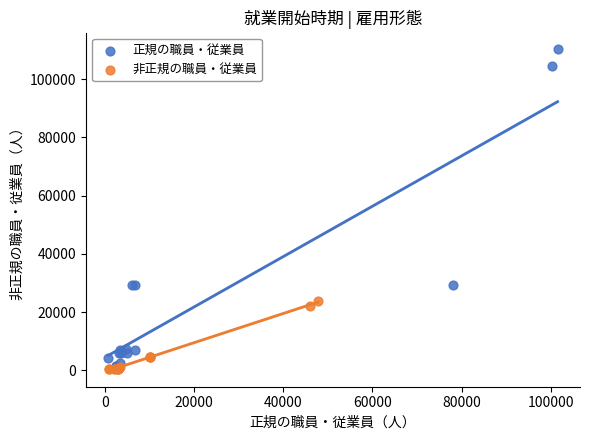

Which series has the largest Y range (max minus min)?

正規の職員・従業員